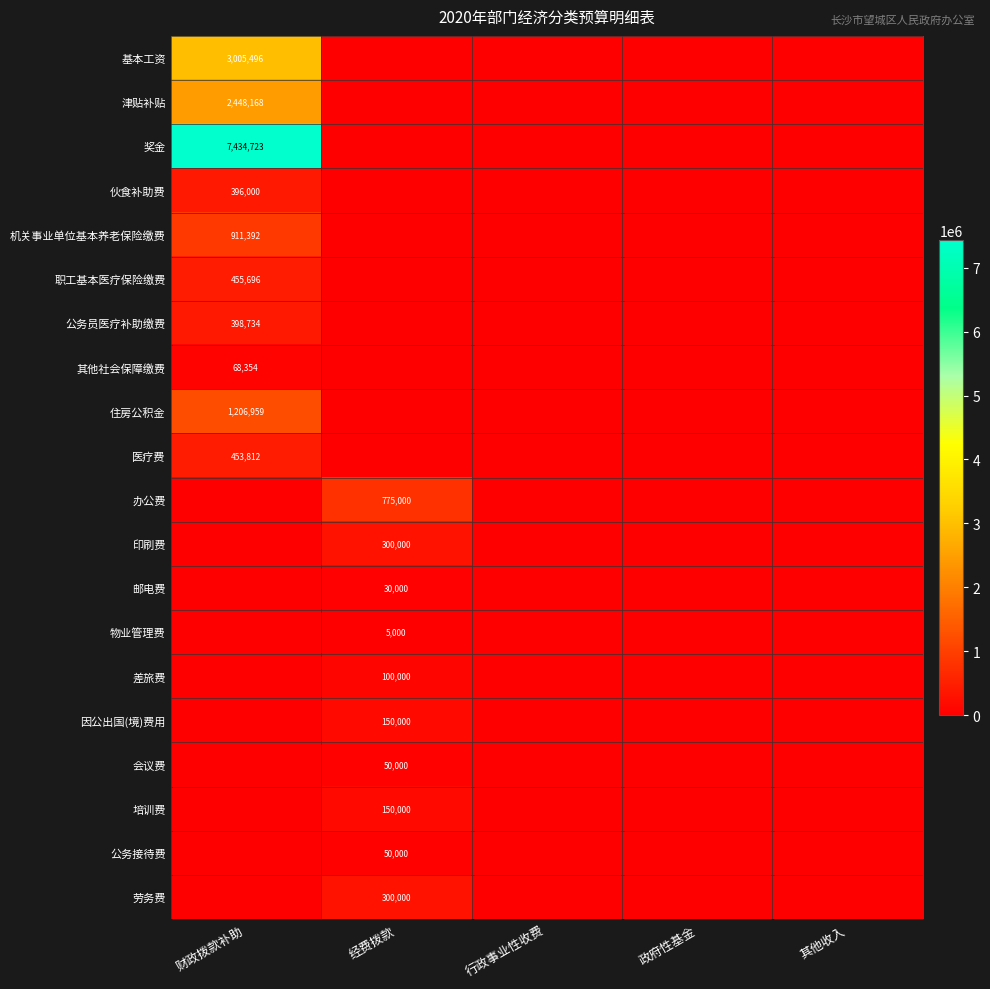

Count the number of data series in this chart.

20